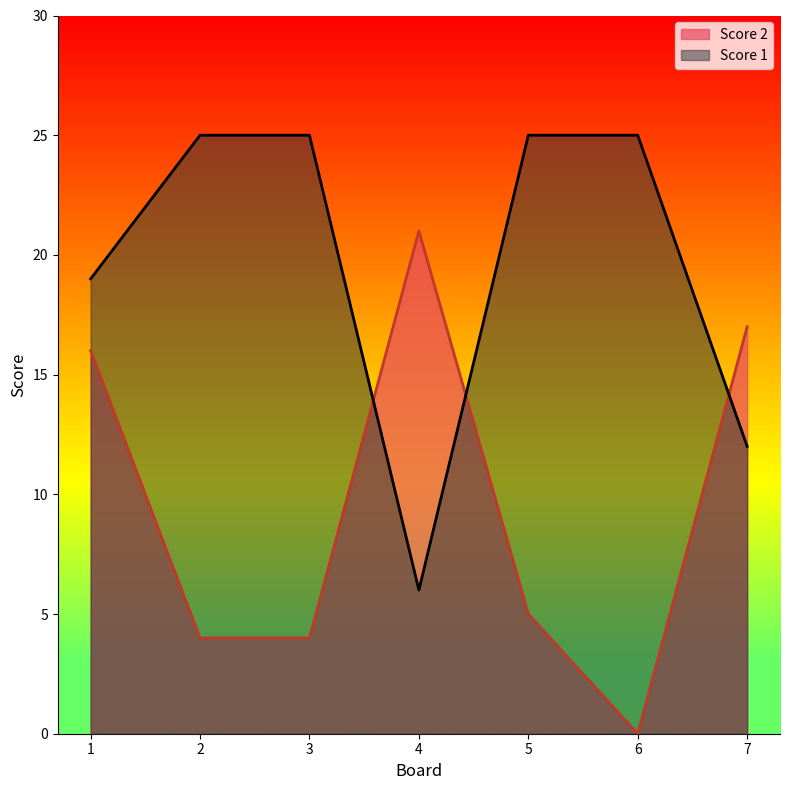

Which category has the lowest value in the Score 1 series?

4